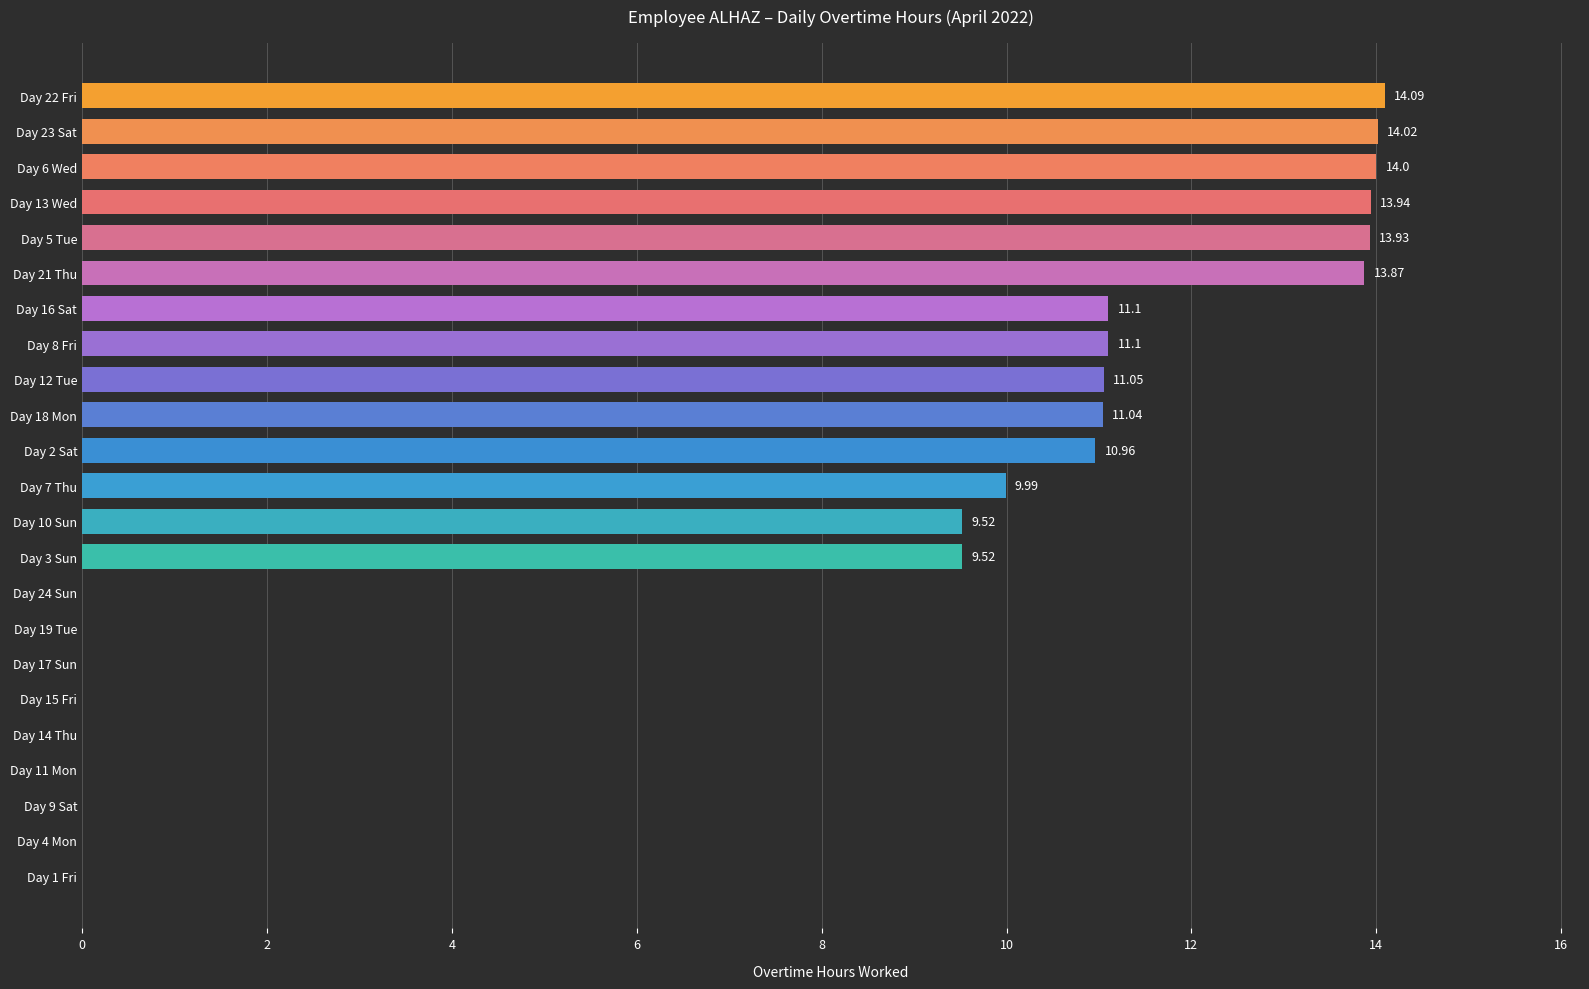

Between Day 16 Sat and Day 2 Sat, which is larger?

Day 16 Sat